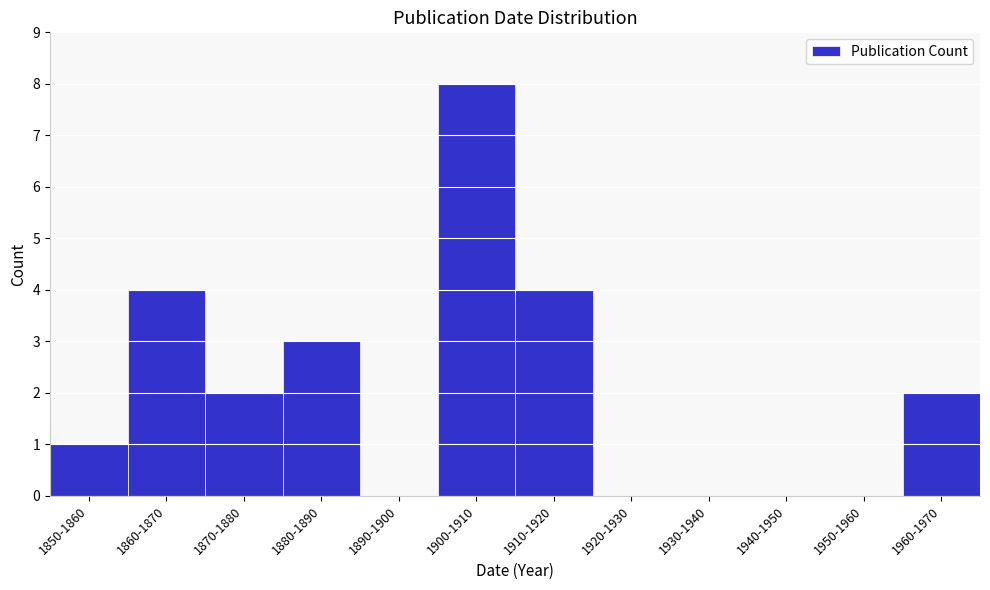

Reading left to right, transcribe all the data shown in this chart.

1850-1860=1	1860-1870=4	1870-1880=2	1880-1890=3	1890-1900=0	1900-1910=8	1910-1920=4	1920-1930=0	1930-1940=0	1940-1950=0	1950-1960=0	1960-1970=2